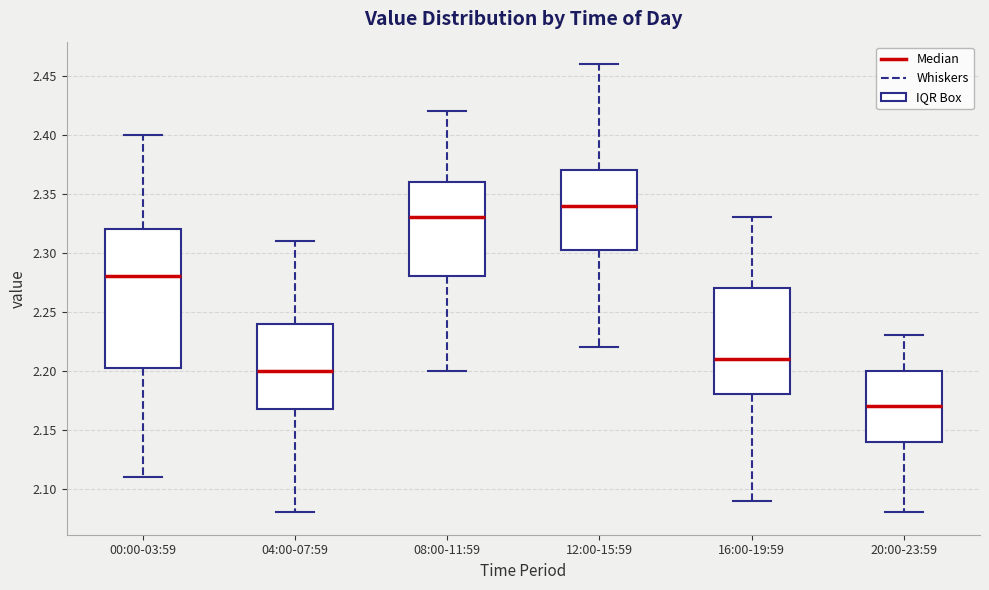

Which box's median line is the lowest?

20:00-23:59